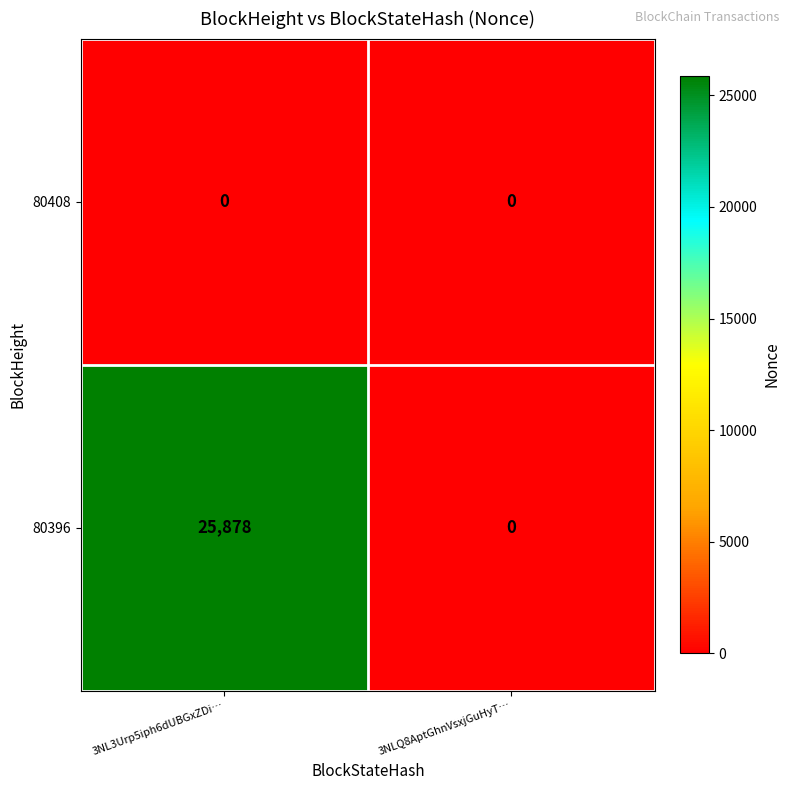

At 3NL3Urp5iph6dUBGxZDi…, list the series in order from smallest to largest.

80408, 80396